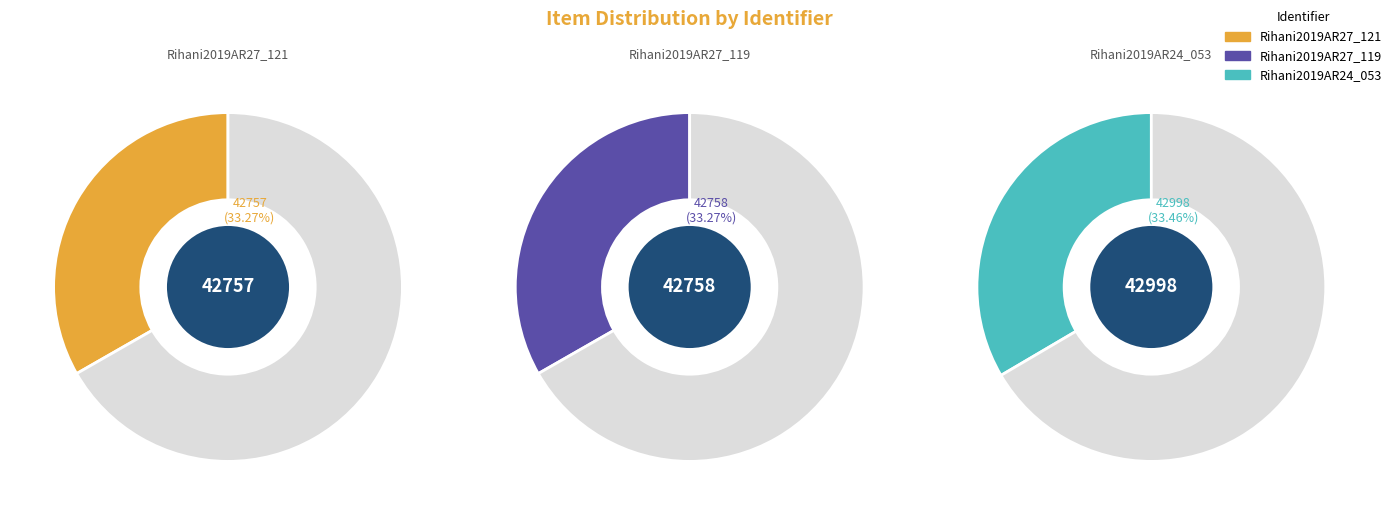

What is the largest slice in the pie chart?

Rihani2019AR24_053